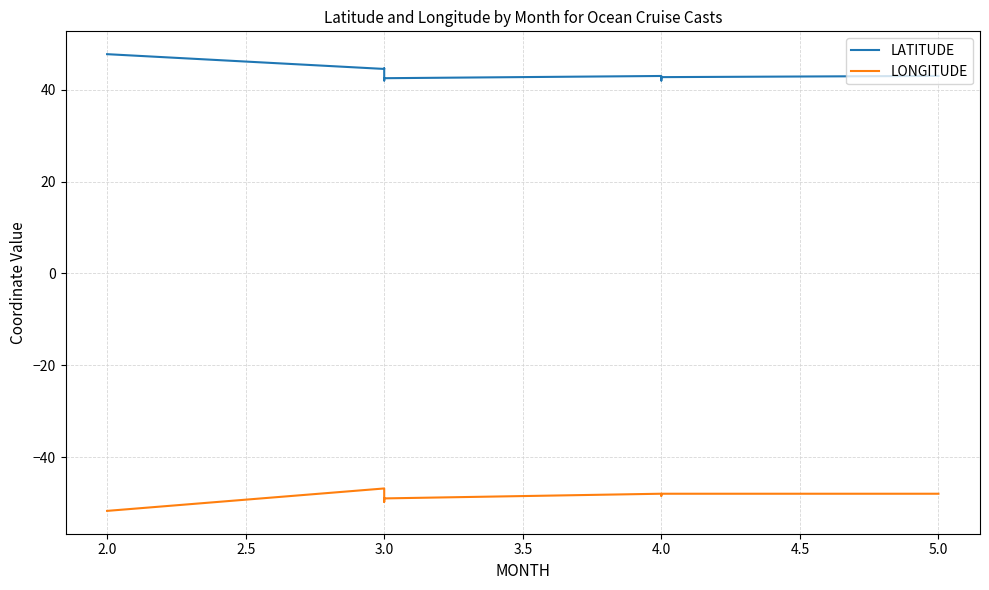

Does the chart have visible grid lines?

Yes